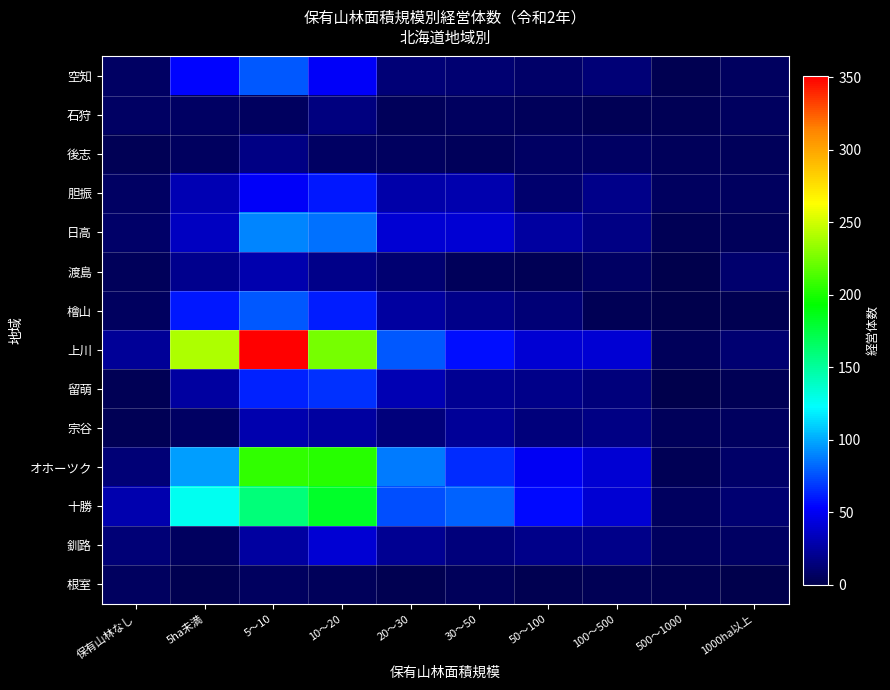

Rank the series at 5～10 from highest to lowest value.

上川, オホーツク, 十勝, 日高, 空知, 檜山, 留萌, 胆振, 渡島, 宗谷, 釧路, 後志, 石狩, 根室